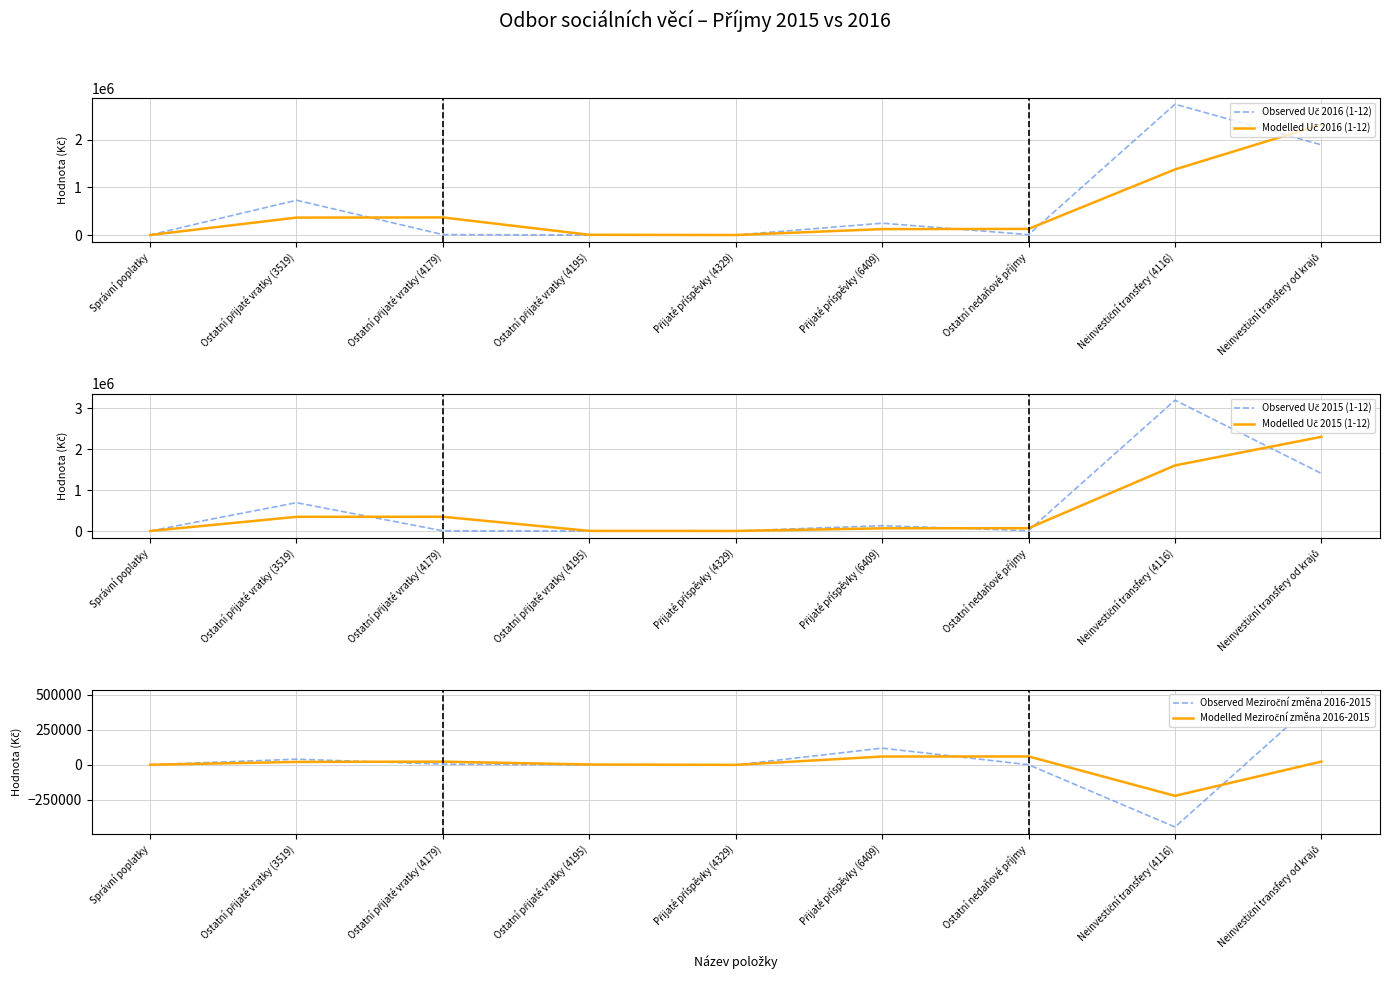

Reading left to right, extract all data points from this chart.

Observed Uč 2016 (1-12): Správní poplatky=1370.0	Ostatní přijaté vratky (3519)=732177.8	Ostatní přijaté vratky (4179)=9488.0	Ostatní přijaté vratky (4195)=787.0	Přijaté příspěvky (4329)=900.0	Přijaté příspěvky (6409)=249193.7	Ostatní nedaňové příjmy=9002.0	Neinvestiční transfery (4116)=2750000.0	Neinvestiční transfery od krajů=1895800.0
Modelled Uč 2016 (1-12): Správní poplatky=685.0	Ostatní přijaté vratky (3519)=366773.9	Ostatní přijaté vratky (4179)=370832.9	Ostatní přijaté vratky (4195)=5137.5	Přijaté příspěvky (4329)=843.5	Přijaté příspěvky (6409)=125046.8	Ostatní nedaňové příjmy=129097.8	Neinvestiční transfery (4116)=1379501.0	Neinvestiční transfery od krajů=2322900.0
Observed Uč 2015 (1-12): Správní poplatky=165.0	Ostatní přijaté vratky (3519)=691760.0	Ostatní přijaté vratky (4179)=4314.0	Ostatní přijaté vratky (4195)=799.0	Přijaté příspěvky (4329)=1500.0	Přijaté příspěvky (6409)=129844.0	Ostatní nedaňové příjmy=8125.0	Neinvestiční transfery (4116)=3194153.8	Neinvestiční transfery od krajů=1405000.0
Modelled Uč 2015 (1-12): Správní poplatky=82.5	Ostatní přijaté vratky (3519)=345962.5	Ostatní přijaté vratky (4179)=348037.0	Ostatní přijaté vratky (4195)=2556.5	Přijaté příspěvky (4329)=1149.5	Přijaté příspěvky (6409)=65672.0	Ostatní nedaňové příjmy=68984.5	Neinvestiční transfery (4116)=1601139.4	Neinvestiční transfery od krajů=2299576.9
Observed Meziroční změna 2016-2015: Správní poplatky=1205.0	Ostatní přijaté vratky (3519)=40417.8	Ostatní přijaté vratky (4179)=5174.0	Ostatní přijaté vratky (4195)=-12.0	Přijaté příspěvky (4329)=-600.0	Přijaté příspěvky (6409)=119349.7	Ostatní nedaňové příjmy=877.0	Neinvestiční transfery (4116)=-444153.8	Neinvestiční transfery od krajů=490800.0
Modelled Meziroční změna 2016-2015: Správní poplatky=602.5	Ostatní přijaté vratky (3519)=20811.4	Ostatní přijaté vratky (4179)=22795.9	Ostatní přijaté vratky (4195)=2581.0	Přijaté příspěvky (4329)=-306.0	Přijaté příspěvky (6409)=59374.8	Ostatní nedaňové příjmy=60113.3	Neinvestiční transfery (4116)=-221638.4	Neinvestiční transfery od krajů=23323.1